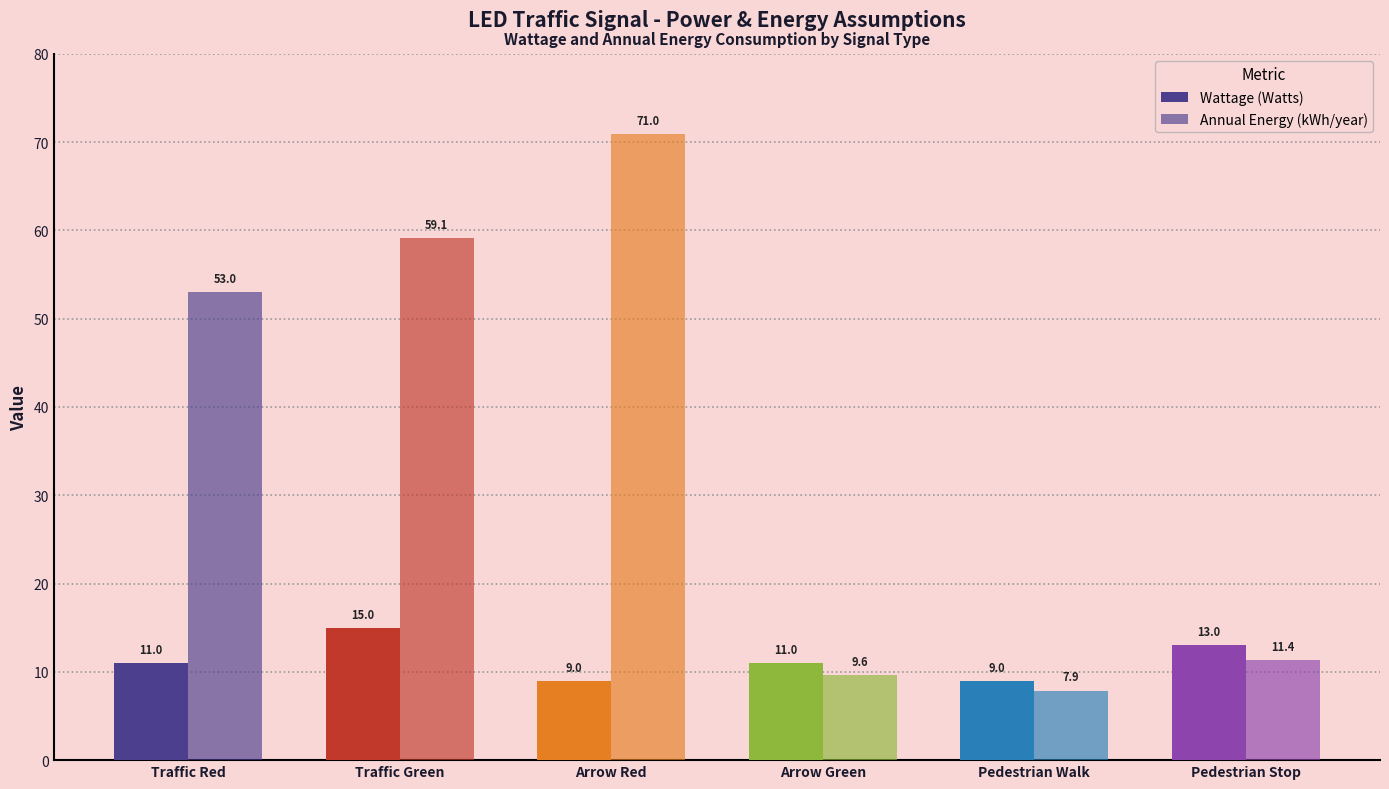

How many values in the Annual Energy (kWh/year) series are below 52?

3